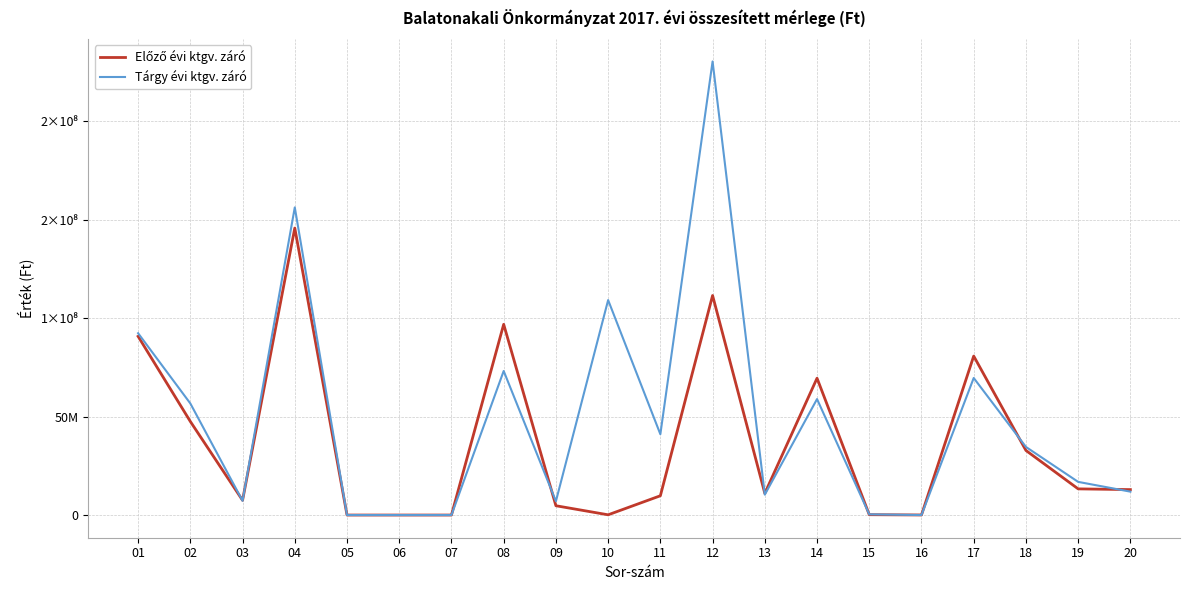

What is the value of the Tárgy évi ktgv. záró point at the 3rd from the left?

7232472